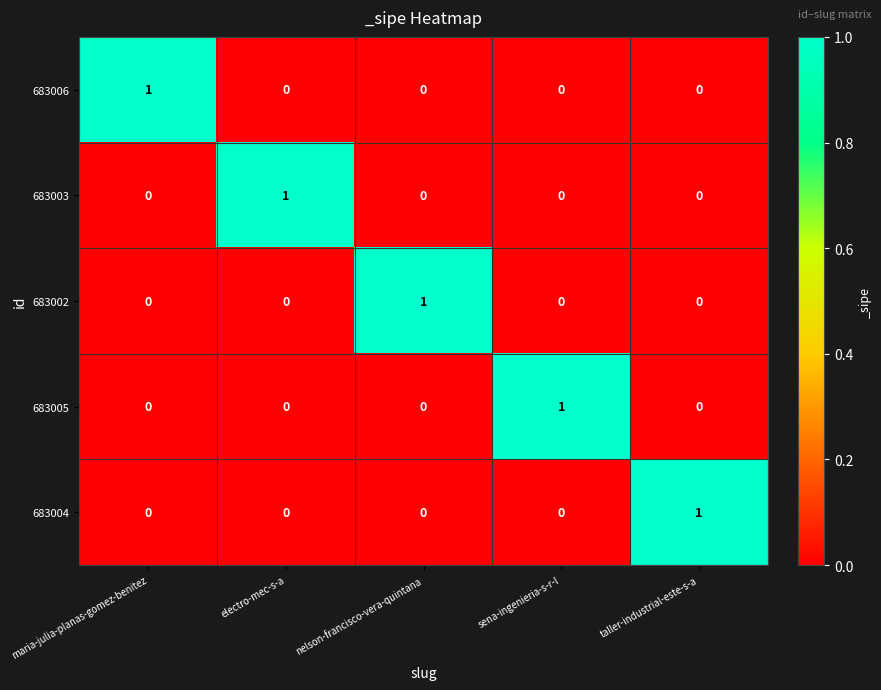

Reading left to right, extract all data points from this chart.

683006: 1	0	0	0	0
683003: 0	1	0	0	0
683002: 0	0	1	0	0
683005: 0	0	0	1	0
683004: 0	0	0	0	1